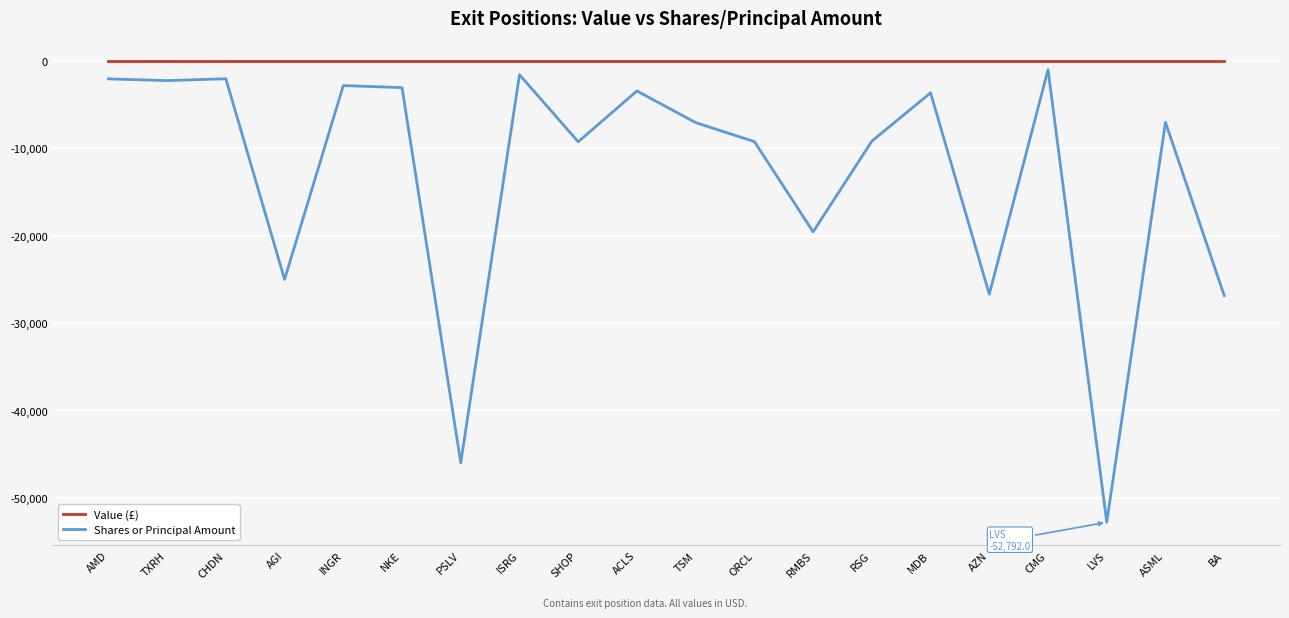

True or false: Shares or Principal Amount and Value (£) intersect in this chart.

False